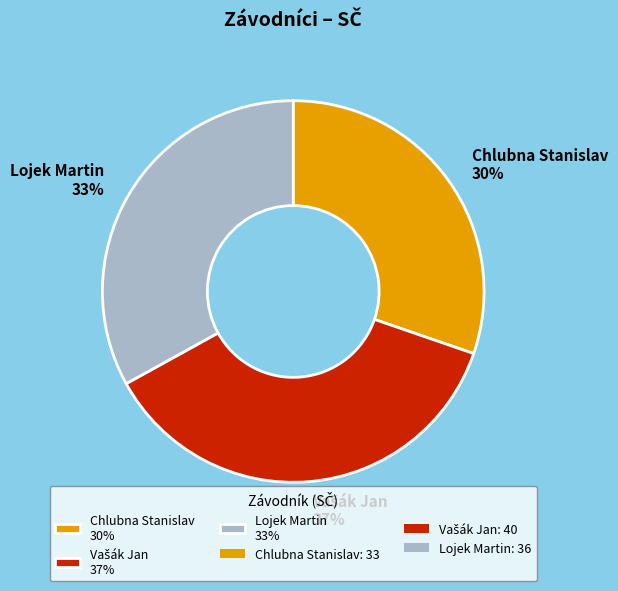

Which category has the smallest portion of the pie?

Chlubna Stanislav